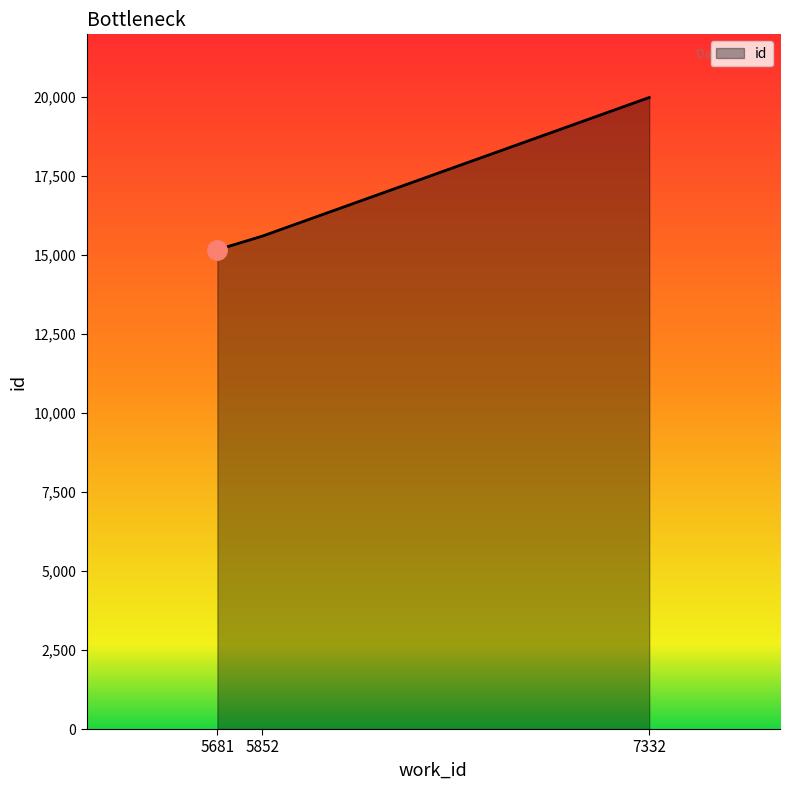

Reading left to right, transcribe all the data shown in this chart.

5681=15155	5852=15584	7332=19970